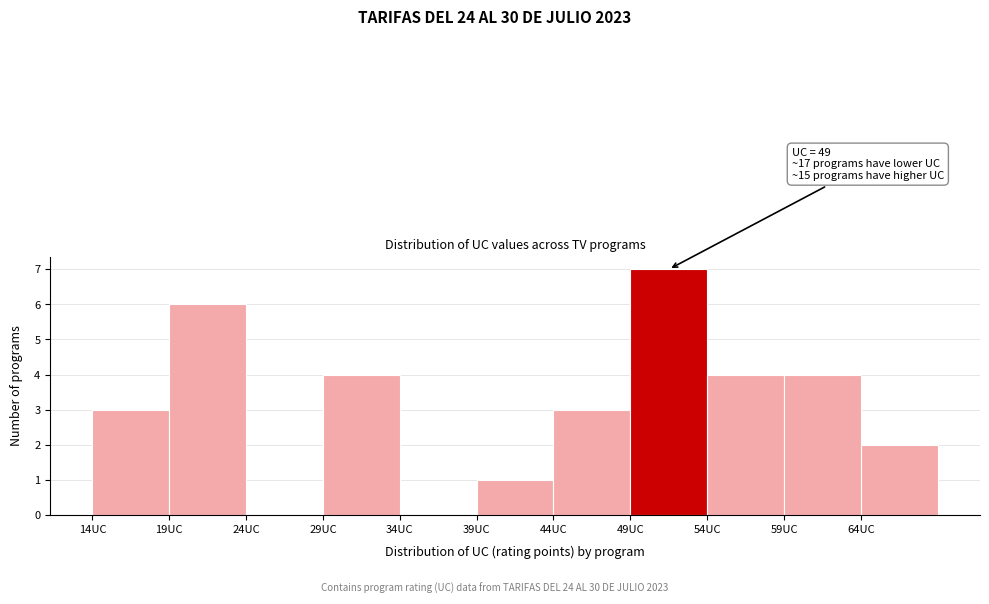

Over which range of the x-axis is the bar tallest?

49 to 54